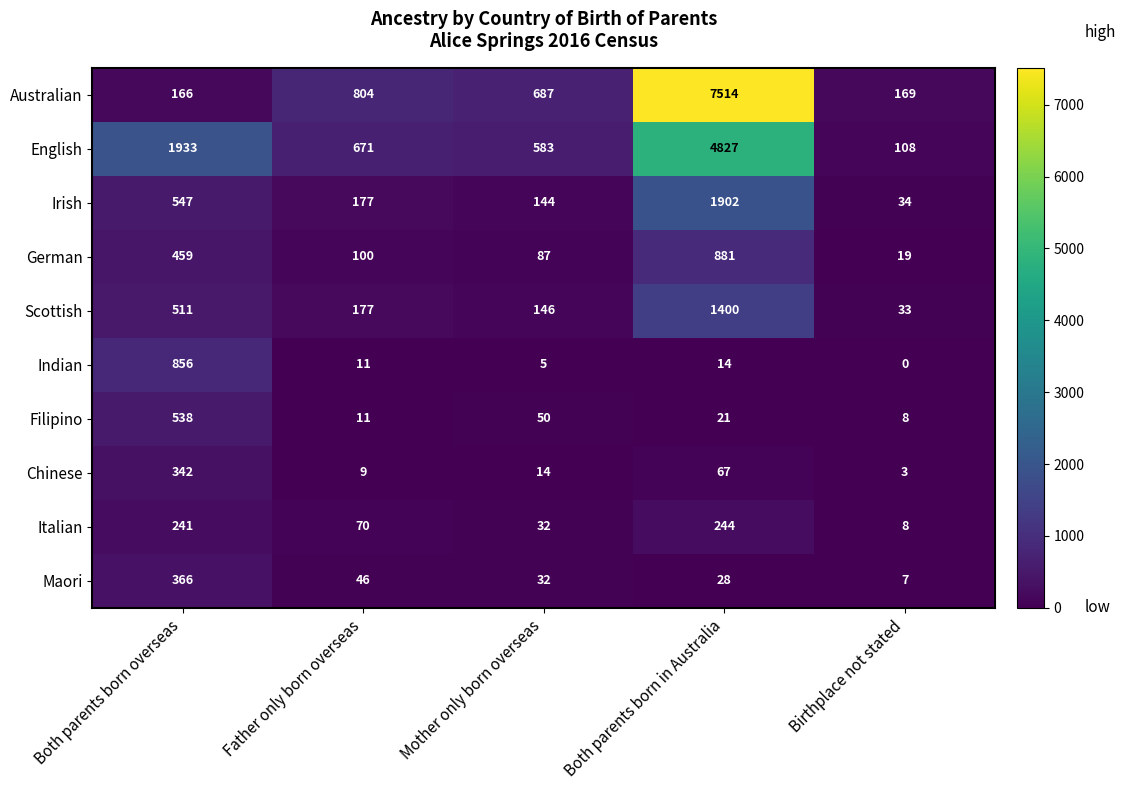

What is the sum of all Scottish values?

2267